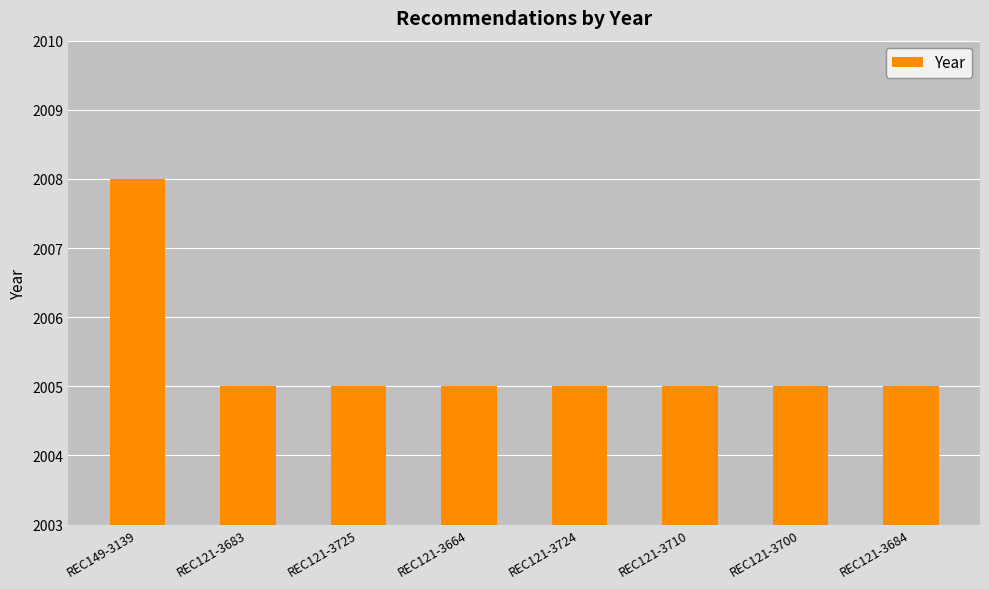

What is the label of the 8th bar from the left?

REC121-3684